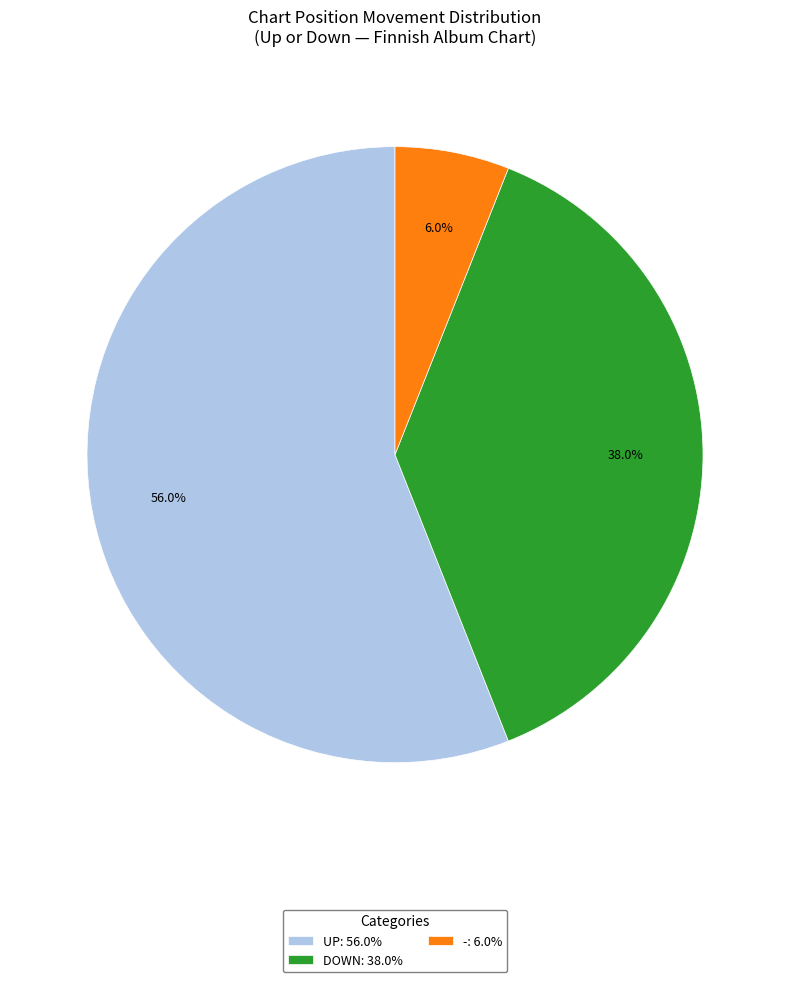

Count the number of slices in the pie.

3